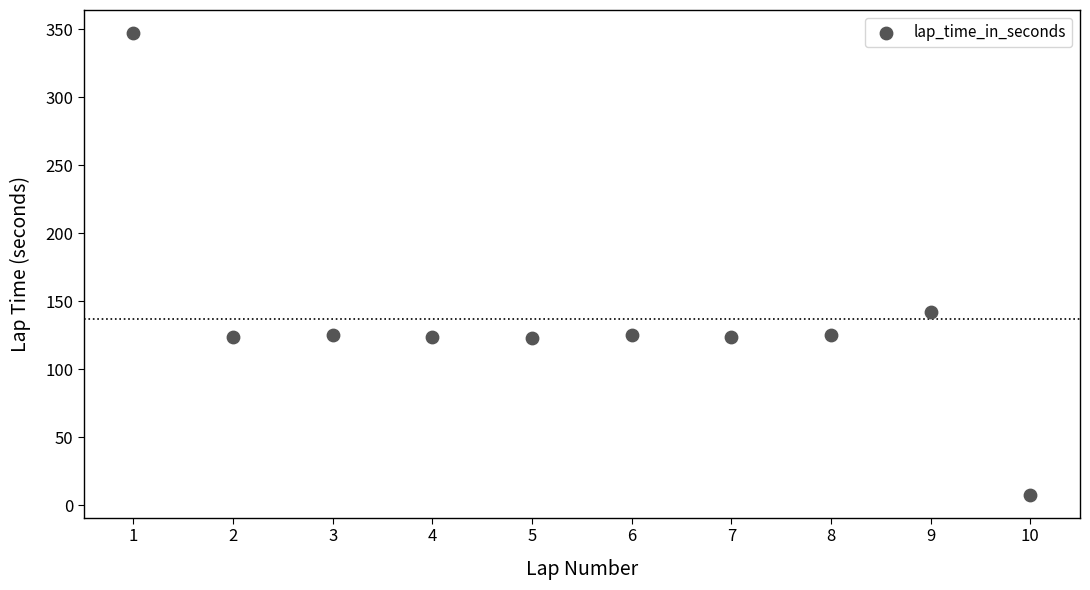

What Y value in the scatter plot is closest to 177?

142.0